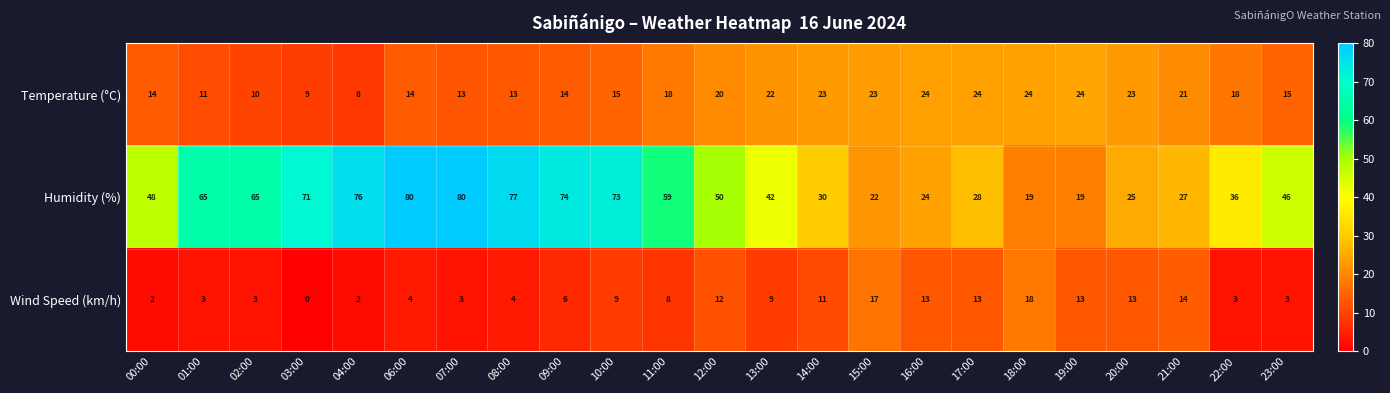

Is the value of Humidity (%) at 22:00 greater than the value of Temperature (°C) at 23:00?

Yes